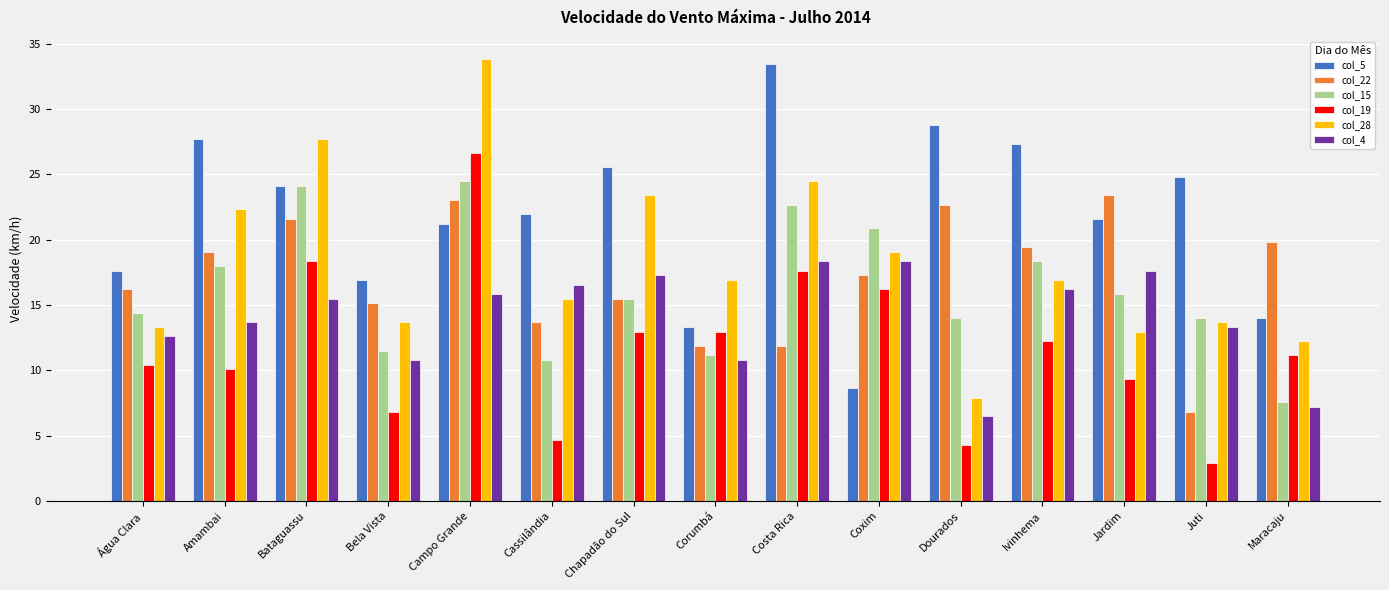

The value of col_4 at Costa Rica is 4.7. True or false?

False